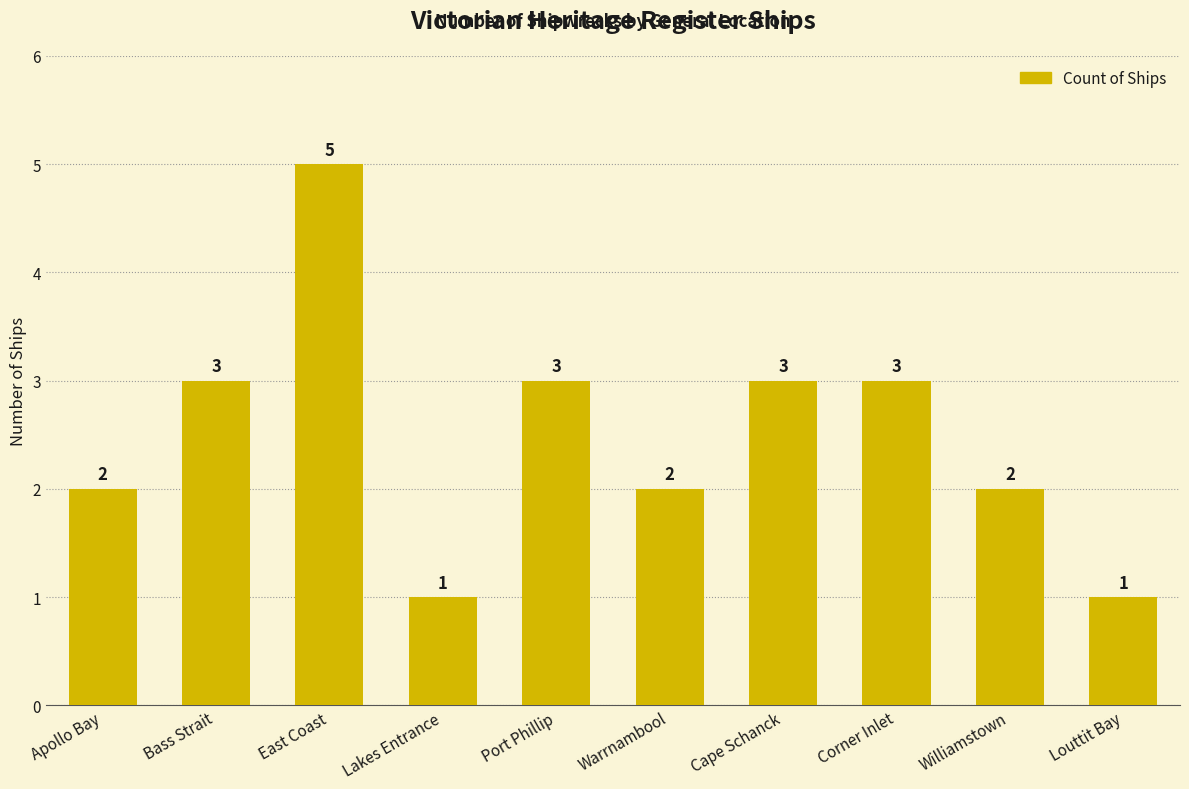

True or false: the data shows 2 at Williamstown.

True